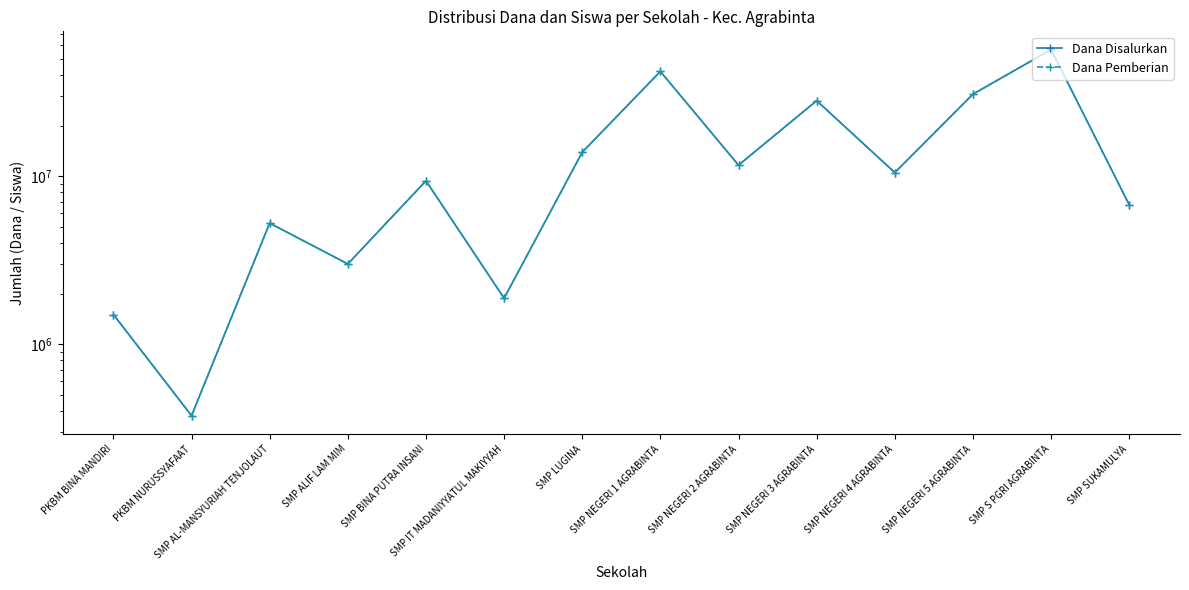

Rank the series by their maximum value, from highest to lowest.

Dana Disalurkan, Dana Pemberian